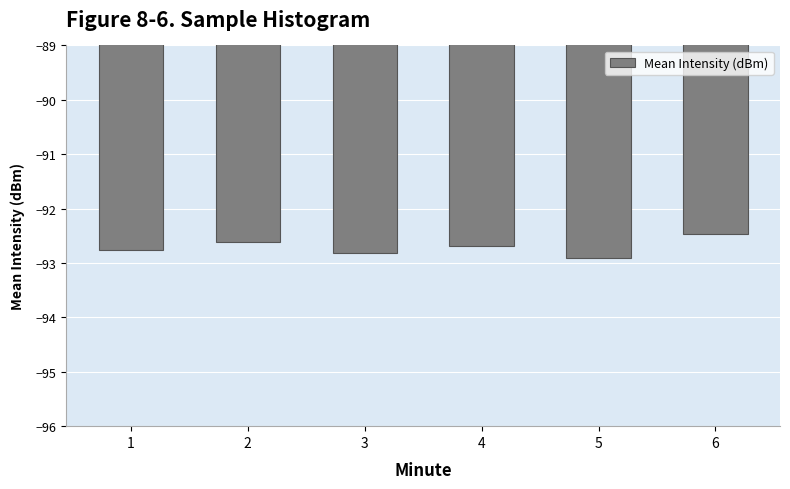

Are the bars horizontal?

No